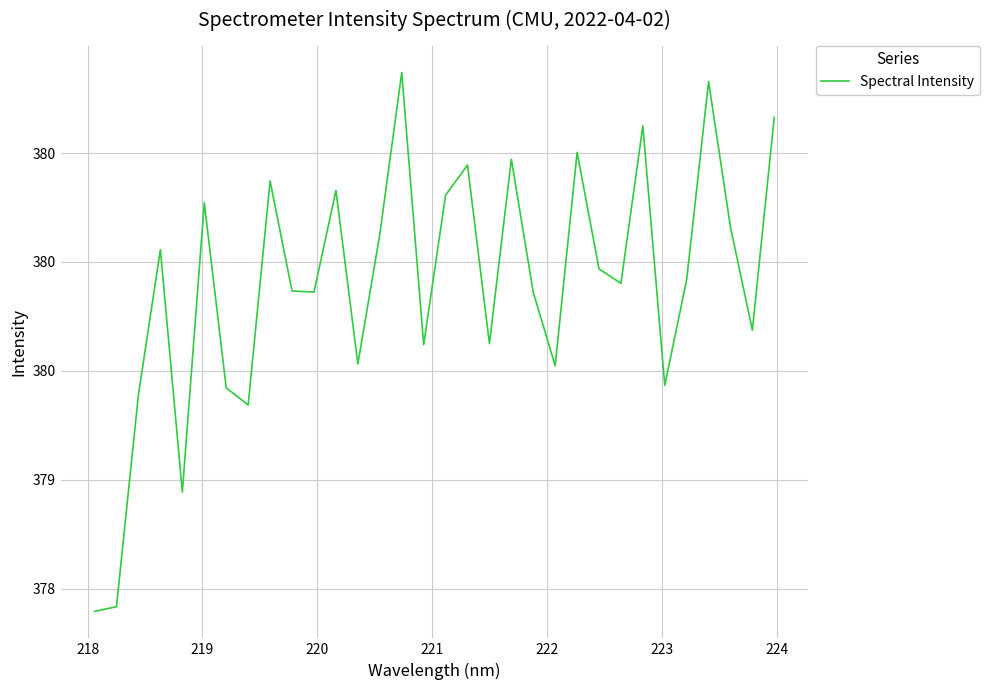

How many points are higher than both their immediate neighbors (excluding endpoints)?

10